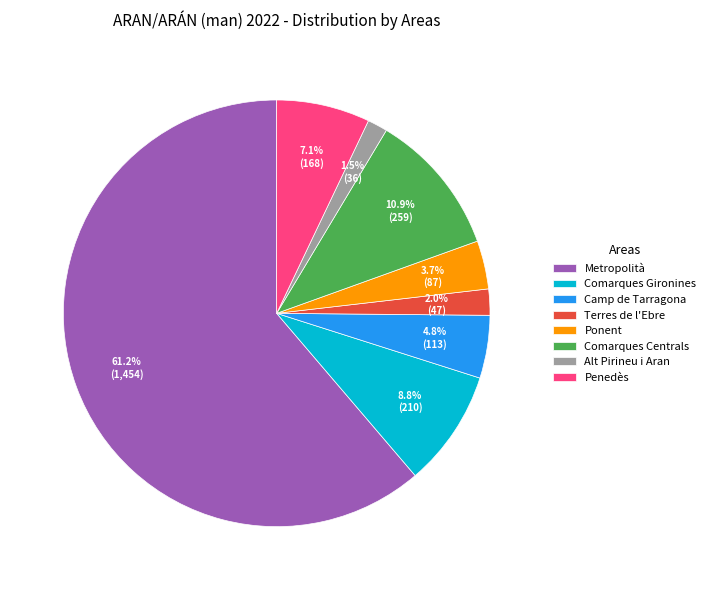

Is it true that Comarques Gironines is 9% of the pie?

True